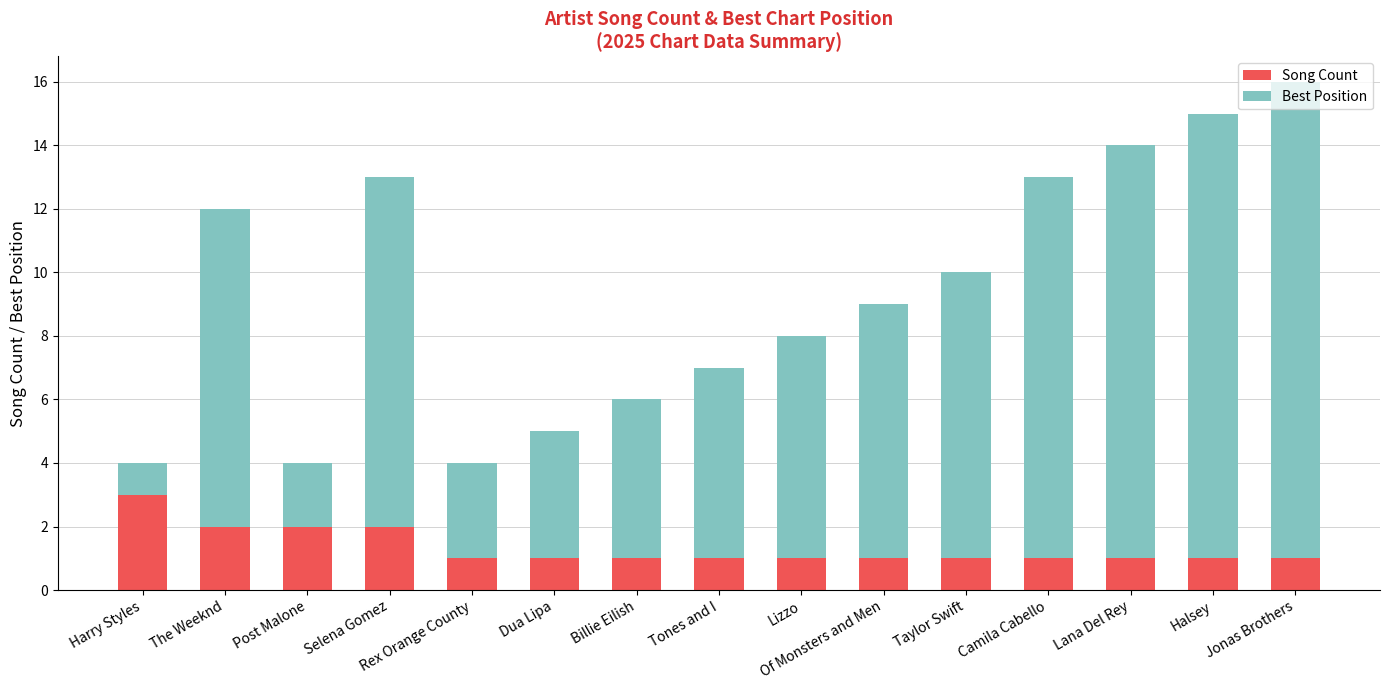

What is the sum of all Song Count values?

20